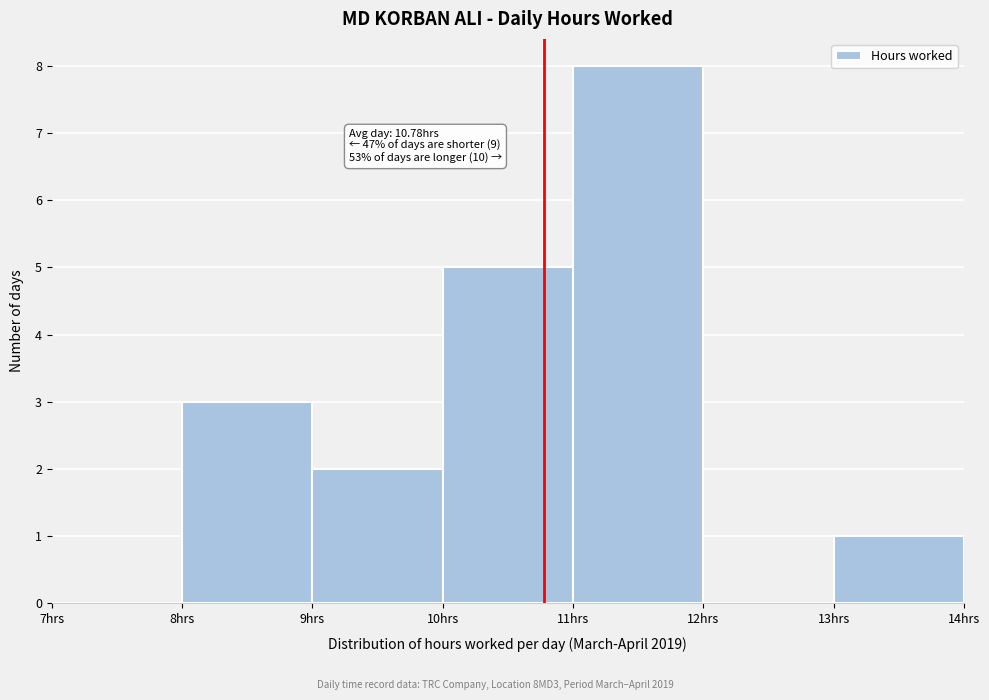

Which range on the x-axis has the tallest bar?

11 to 12